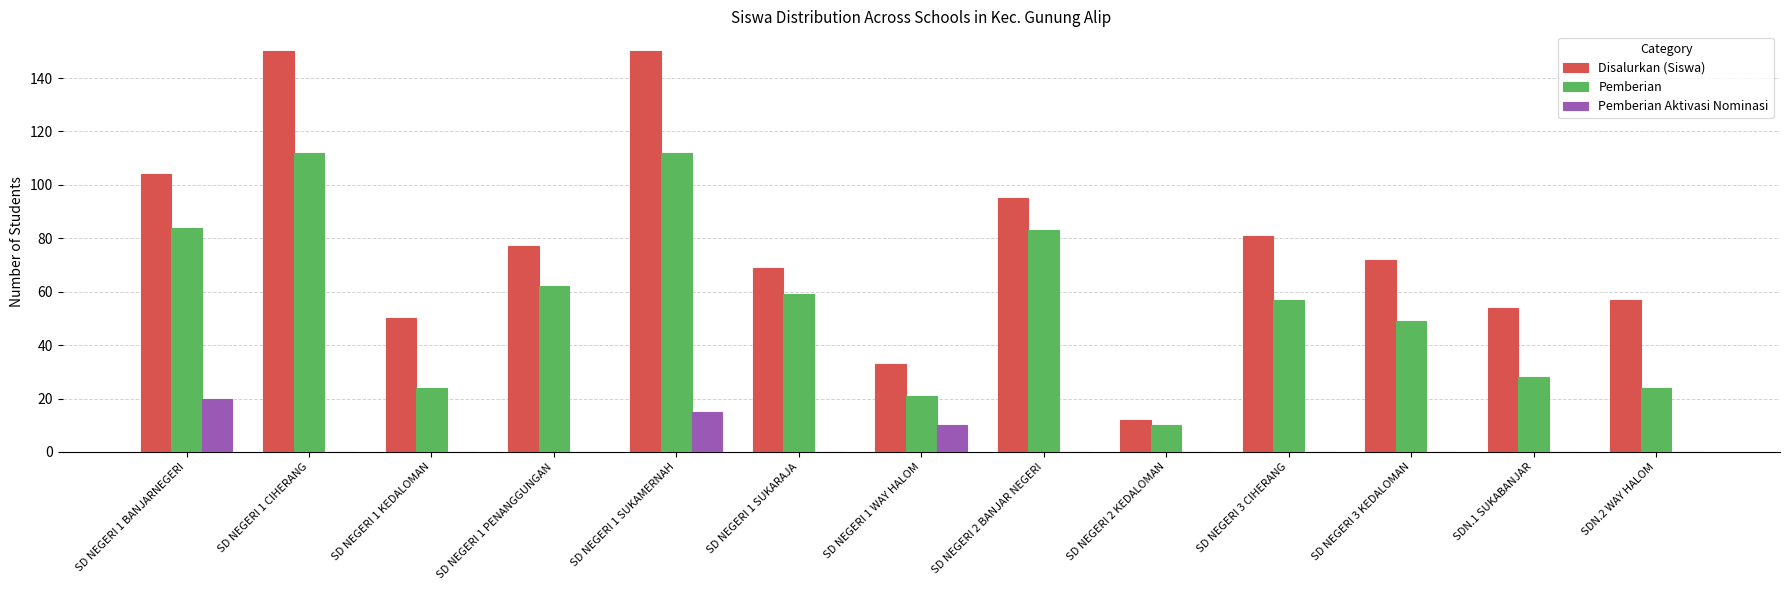

Reading right to left, extract all data points from this chart.

Disalurkan (Siswa): SDN.2 WAY HALOM=57	SDN.1 SUKABANJAR=54	SD NEGERI 3 KEDALOMAN=72	SD NEGERI 3 CIHERANG=81	SD NEGERI 2 KEDALOMAN=12	SD NEGERI 2 BANJAR NEGERI=95	SD NEGERI 1 WAY HALOM=33	SD NEGERI 1 SUKARAJA=69	SD NEGERI 1 SUKAMERNAH=150	SD NEGERI 1 PENANGGUNGAN=77	SD NEGERI 1 KEDALOMAN=50	SD NEGERI 1 CIHERANG=150	SD NEGERI 1 BANJARNEGERI=104
Pemberian: SDN.2 WAY HALOM=24	SDN.1 SUKABANJAR=28	SD NEGERI 3 KEDALOMAN=49	SD NEGERI 3 CIHERANG=57	SD NEGERI 2 KEDALOMAN=10	SD NEGERI 2 BANJAR NEGERI=83	SD NEGERI 1 WAY HALOM=21	SD NEGERI 1 SUKARAJA=59	SD NEGERI 1 SUKAMERNAH=112	SD NEGERI 1 PENANGGUNGAN=62	SD NEGERI 1 KEDALOMAN=24	SD NEGERI 1 CIHERANG=112	SD NEGERI 1 BANJARNEGERI=84
Pemberian Aktivasi Nominasi: SDN.2 WAY HALOM=0	SDN.1 SUKABANJAR=0	SD NEGERI 3 KEDALOMAN=0	SD NEGERI 3 CIHERANG=0	SD NEGERI 2 KEDALOMAN=0	SD NEGERI 2 BANJAR NEGERI=0	SD NEGERI 1 WAY HALOM=10	SD NEGERI 1 SUKARAJA=0	SD NEGERI 1 SUKAMERNAH=15	SD NEGERI 1 PENANGGUNGAN=0	SD NEGERI 1 KEDALOMAN=0	SD NEGERI 1 CIHERANG=0	SD NEGERI 1 BANJARNEGERI=20